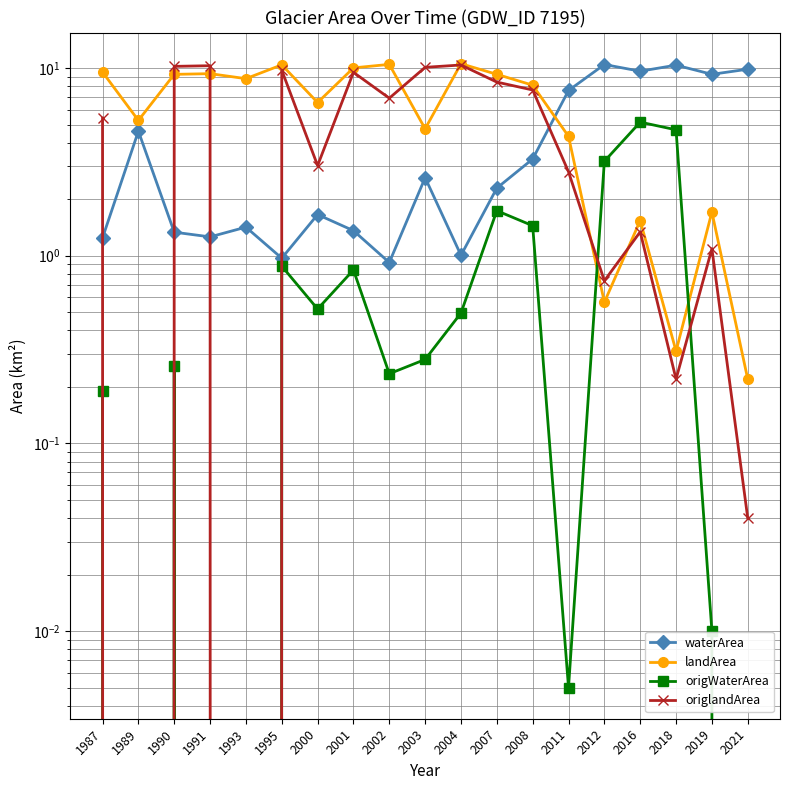

Rank the series at 2008 from highest to lowest value.

landArea, origlandArea, waterArea, origWaterArea